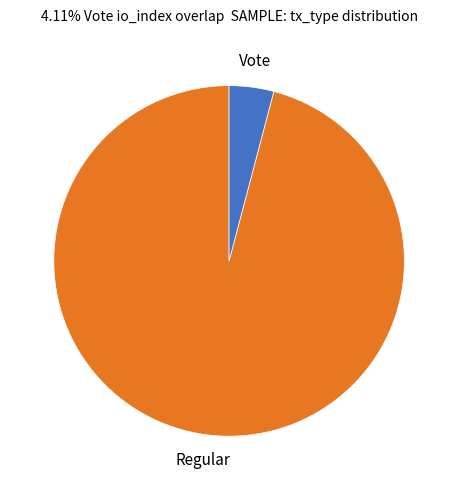

Is it true that Vote is 15% of the pie?

False